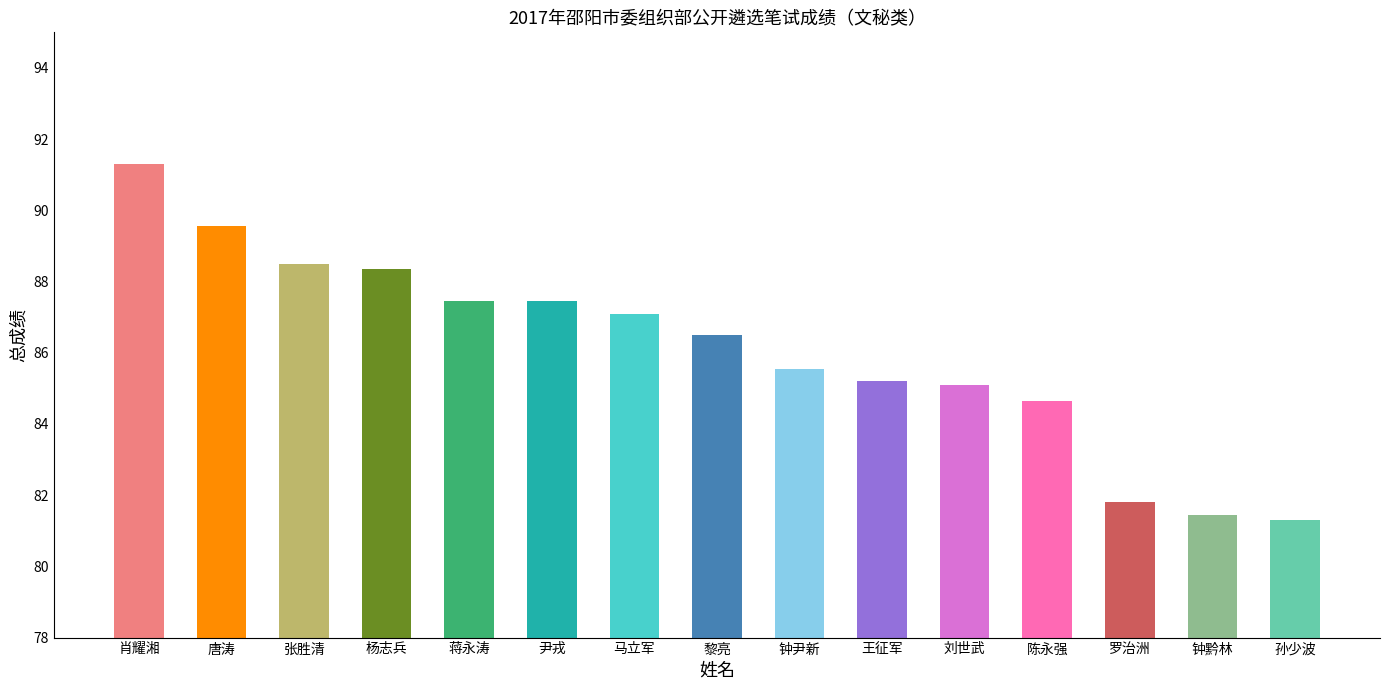

At which label does the data first exceed 86?

肖耀湘